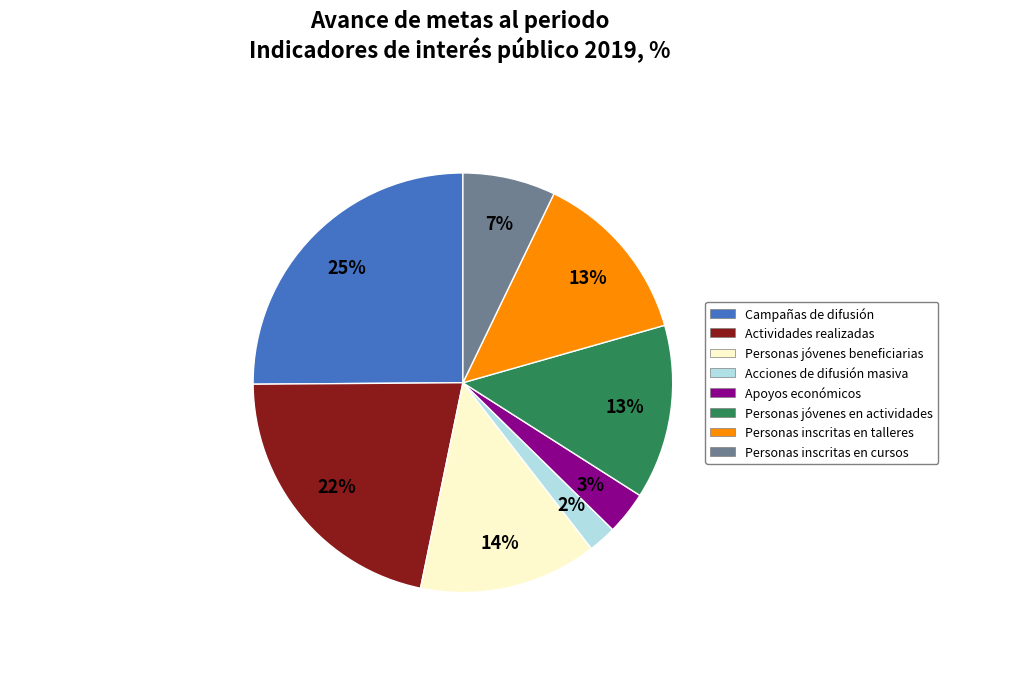

Count the number of slices in the pie.

8